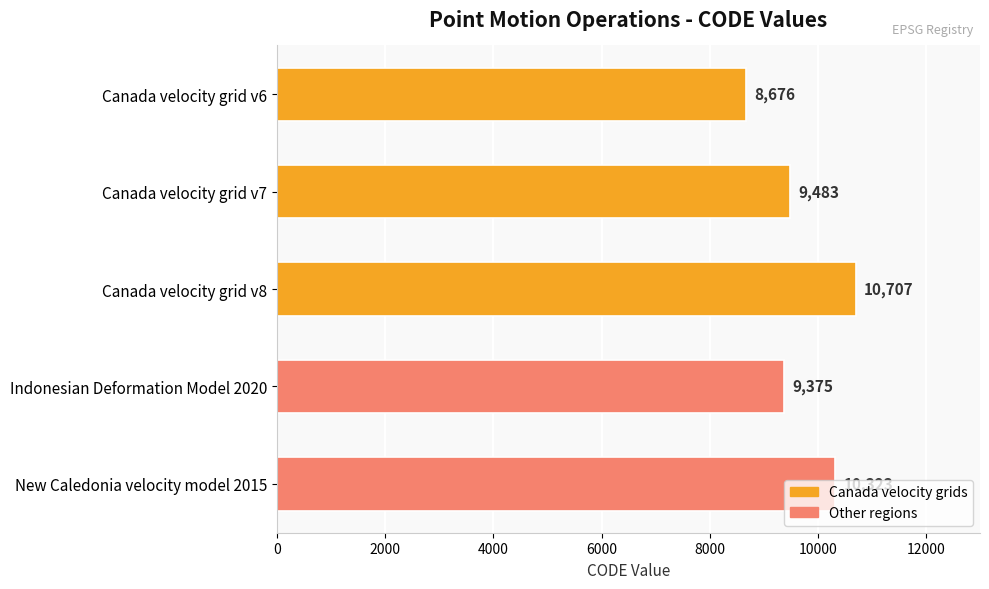

What is the change in value from Canada velocity grid v7 to Canada velocity grid v8?

+1224